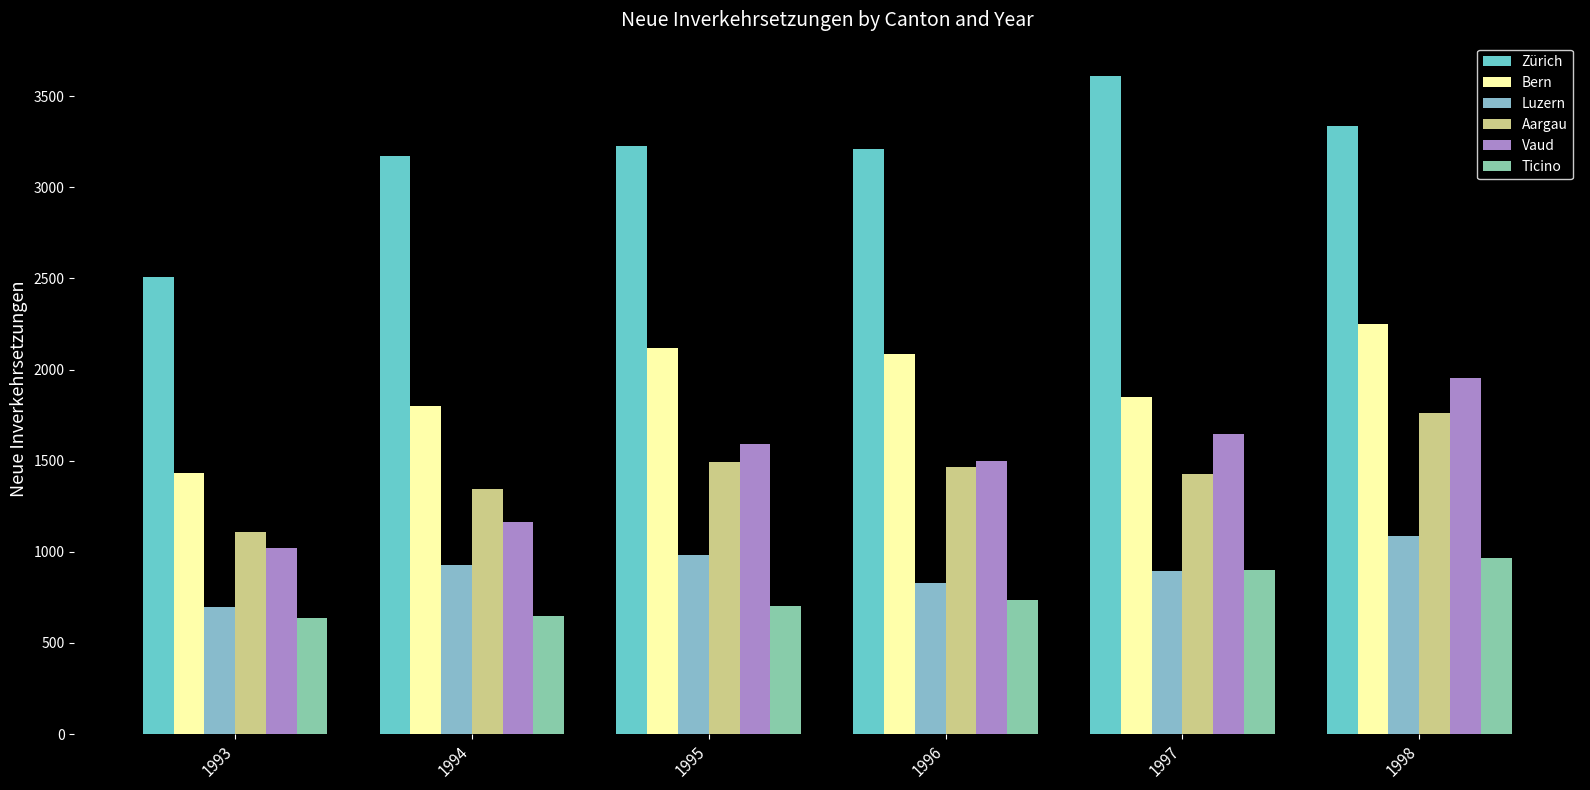

What are all the series names shown in the legend?

Zürich, Bern, Luzern, Aargau, Vaud, Ticino